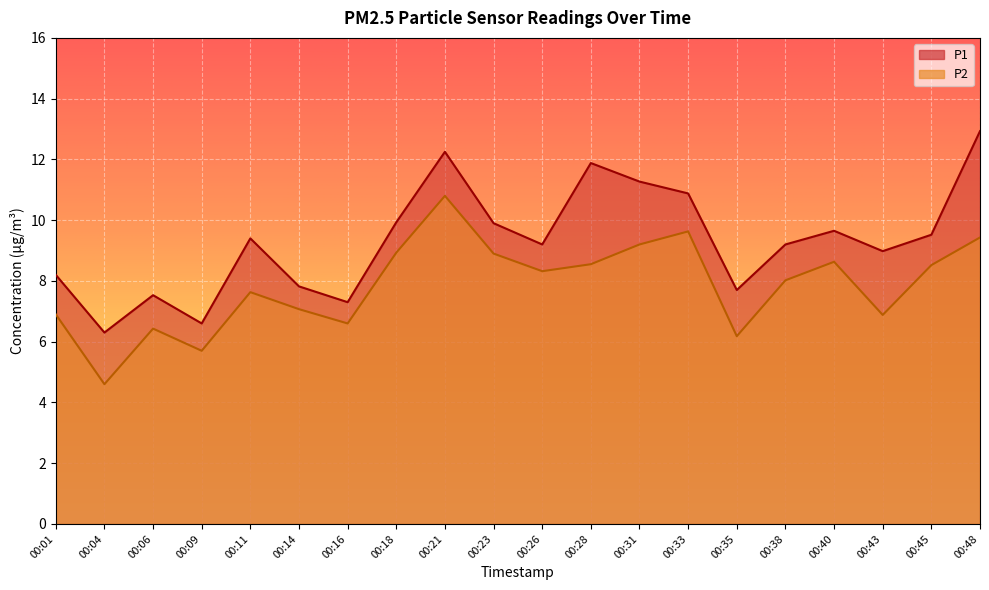

What is the sum of the P2 values at 00:16 and 00:21?

17.4